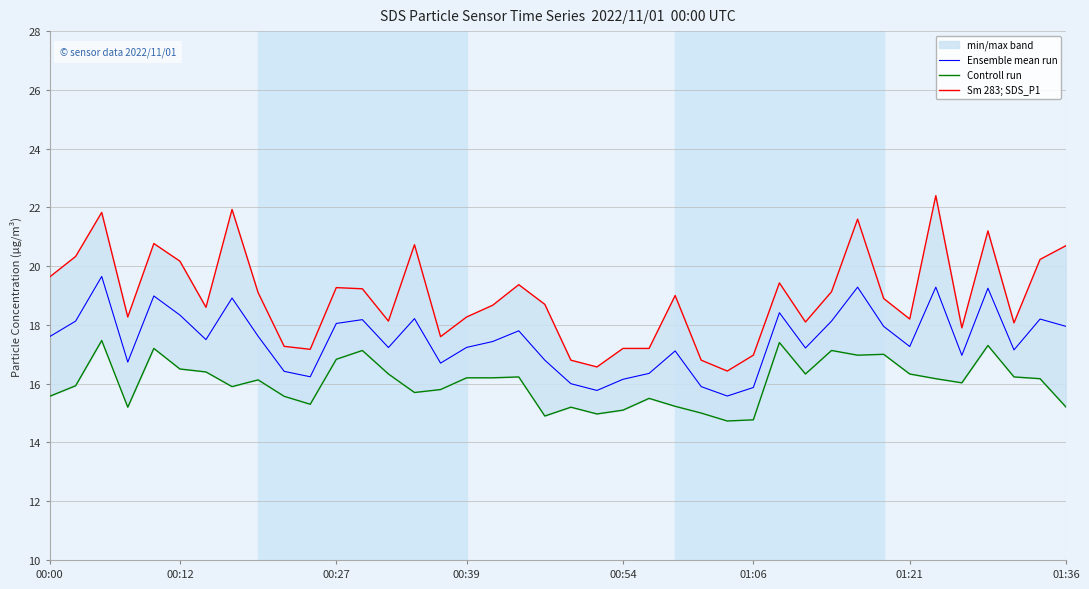

What is the minimum value for Ensemble mean run?

15.6